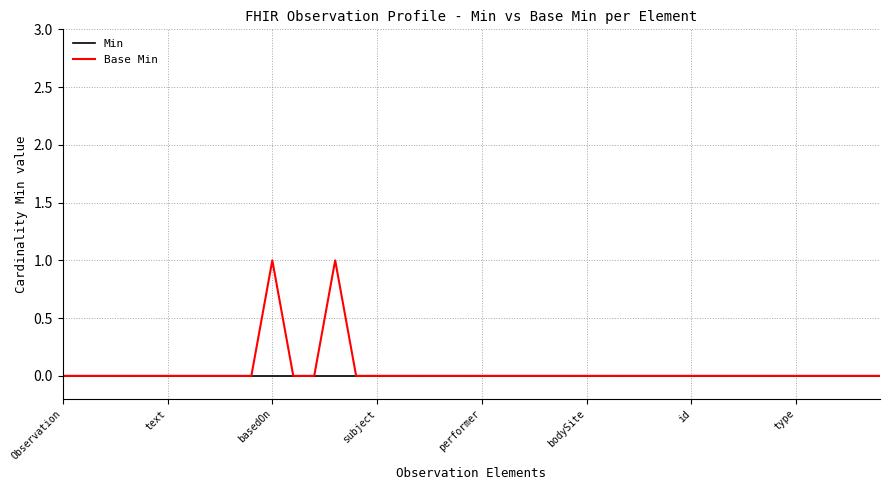

List the series in order of their peak value, highest first.

Base Min, Min